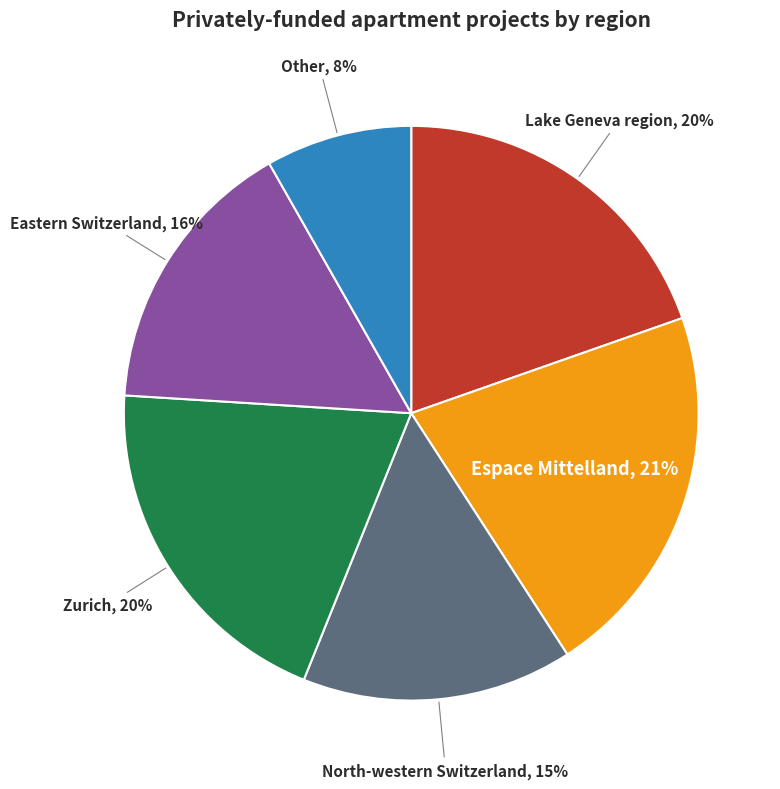

The Lake Geneva region slice represents 20% of the pie. True or false?

True